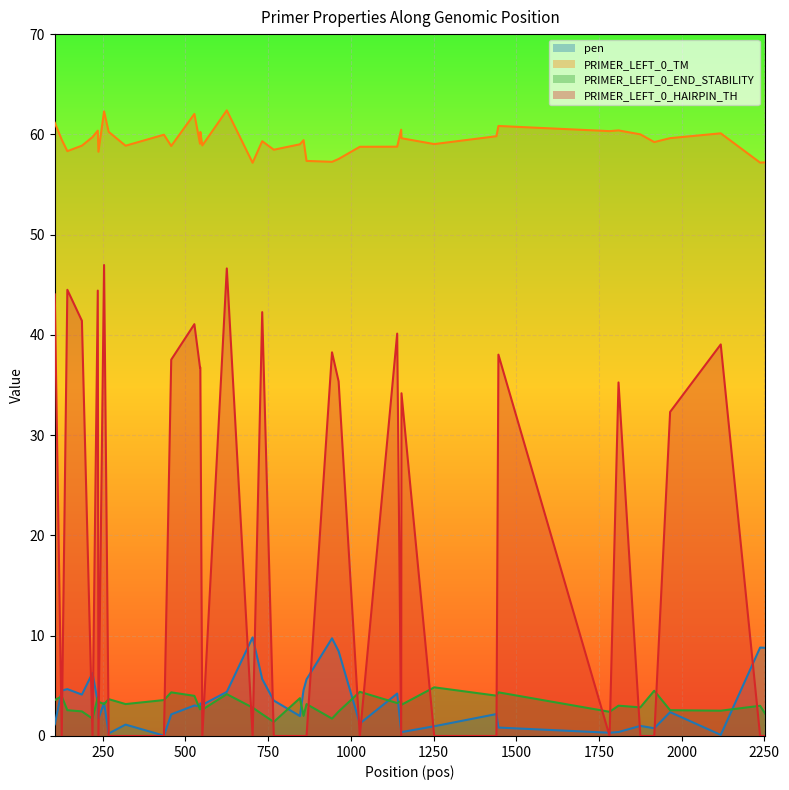

True or false: PRIMER_LEFT_0_TM and PRIMER_LEFT_0_HAIRPIN_TH cross at least once.

False